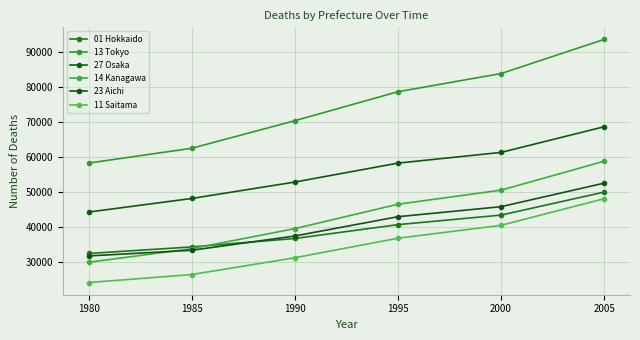

Where does the 11 Saitama series first go above 36799?

2000